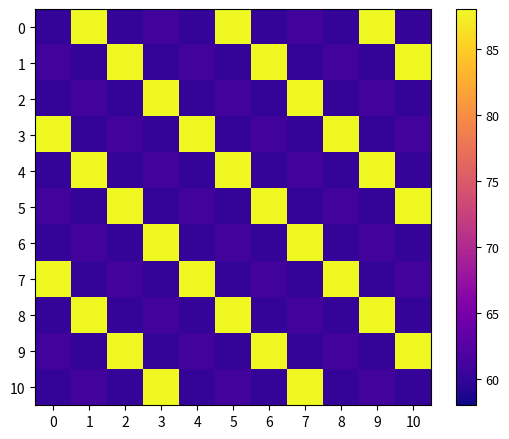

At how many categories does at least one series exceed 63?

11